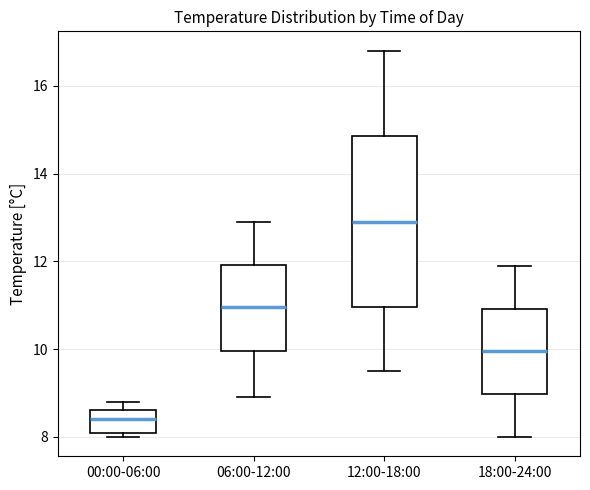

Which box's median line is the lowest?

00:00-06:00